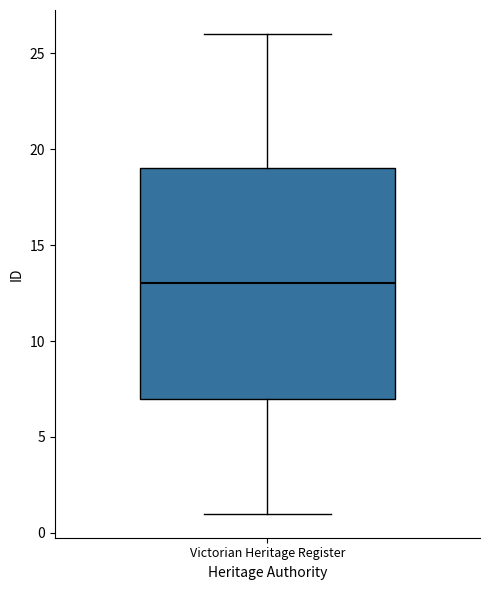

Where does the lower whisker of the box for Victorian Heritage Register end on the y-axis? The values are not printed on the chart, so give them approximately, as read against the axis.

1